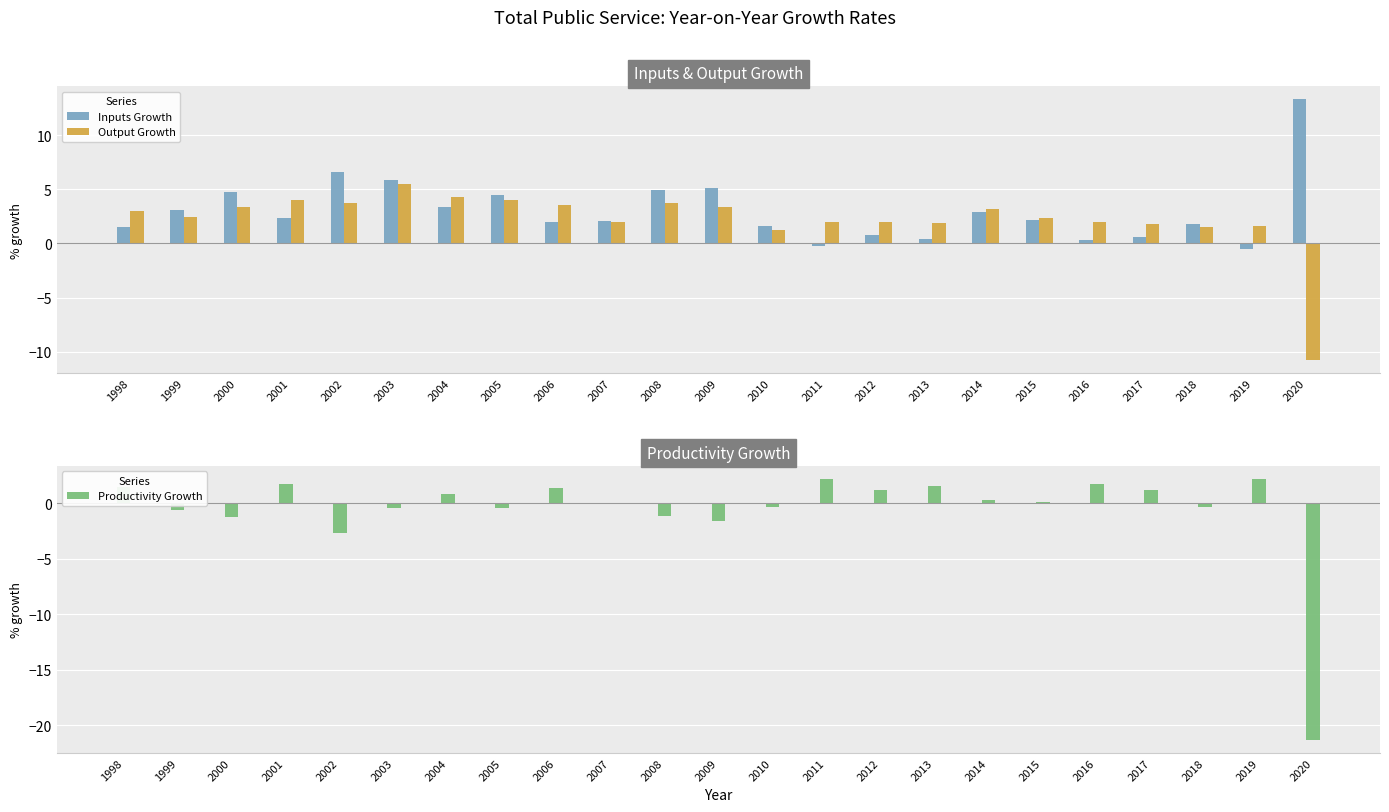

Reading right to left, extract all data points from this chart.

Inputs Growth: 13.3	-0.5	1.8	0.6	0.3	2.2	2.9	0.4	0.8	-0.2	1.6	5.1	4.9	2.1	2.0	4.5	3.4	5.9	6.6	2.3	4.7	3.1	1.5
Output Growth: -10.8	1.6	1.5	1.8	2.0	2.3	3.2	1.9	2.0	2.0	1.2	3.4	3.7	2.0	3.5	4.0	4.3	5.5	3.7	4.0	3.4	2.4	3.0
Productivity Growth: -21.3	2.2	-0.3	1.2	1.7	0.1	0.3	1.6	1.2	2.2	-0.3	-1.6	-1.1	0.0	1.4	-0.4	0.8	-0.4	-2.7	1.7	-1.2	-0.6	1.5